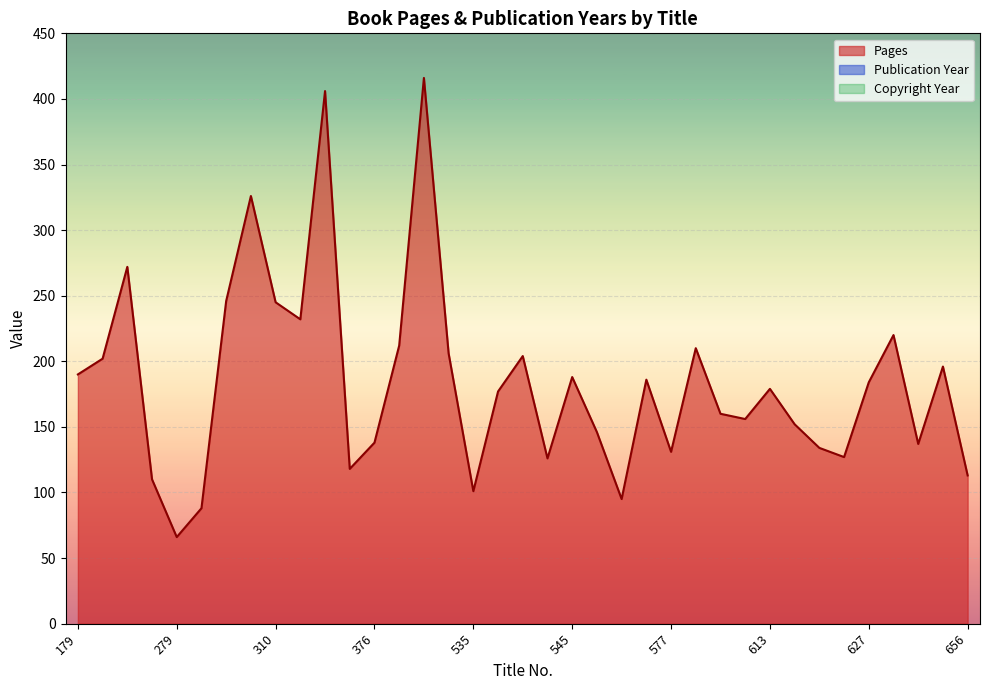

Rank the series by their maximum value, from highest to lowest.

Copyright Year, Publication Year, Pages